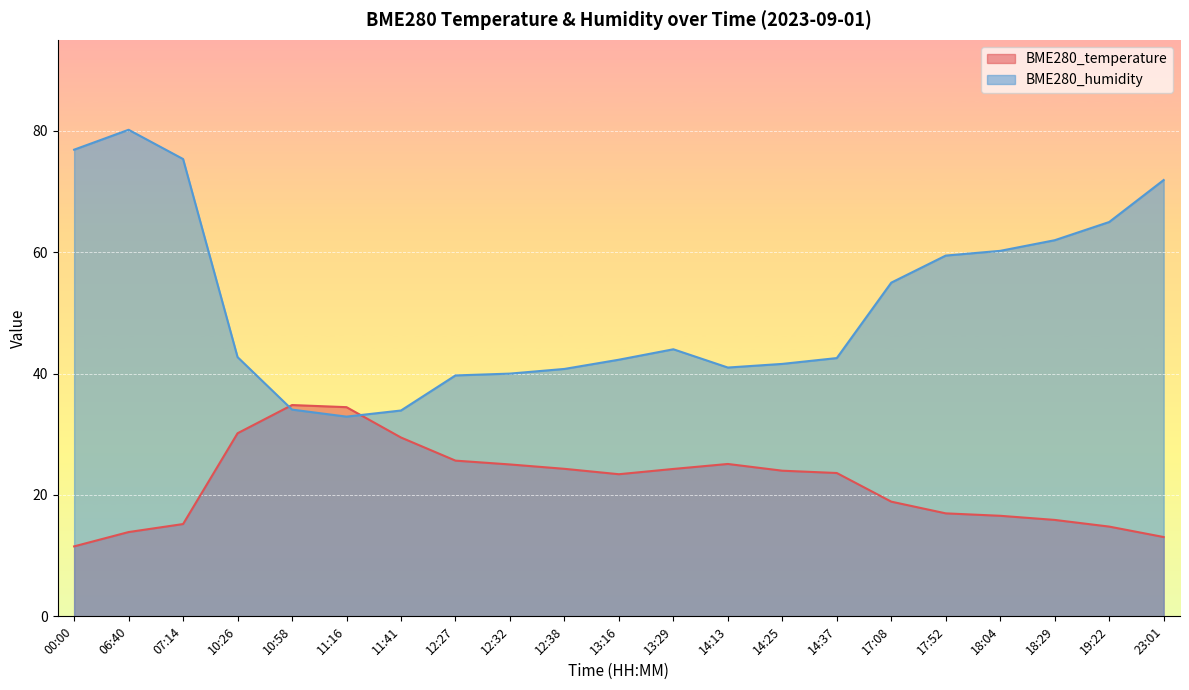

Is the value of BME280_temperature at 12:38 greater than the value of BME280_humidity at 10:58?

No